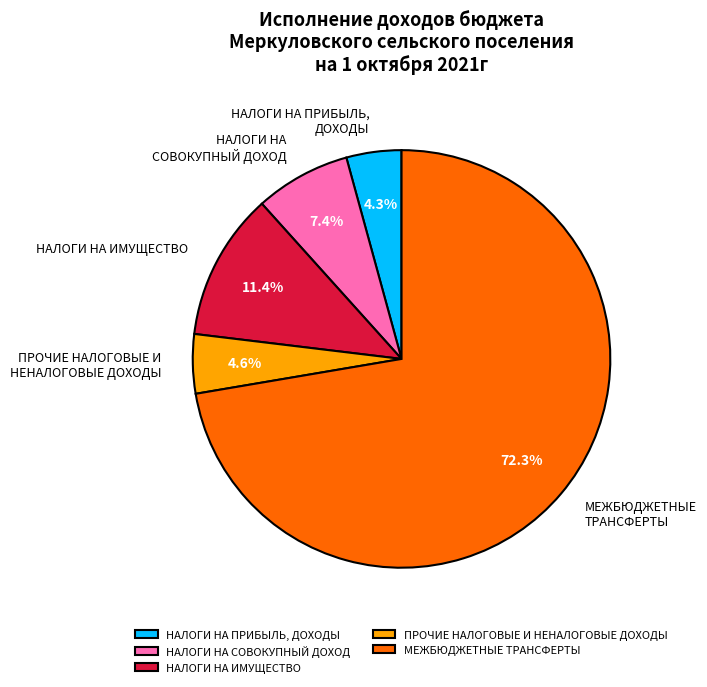

Which has a higher value, ПРОЧИЕ НАЛОГОВЫЕ И НЕНАЛОГОВЫЕ ДОХОДЫ or МЕЖБЮДЖЕТНЫЕ ТРАНСФЕРТЫ?

МЕЖБЮДЖЕТНЫЕ ТРАНСФЕРТЫ